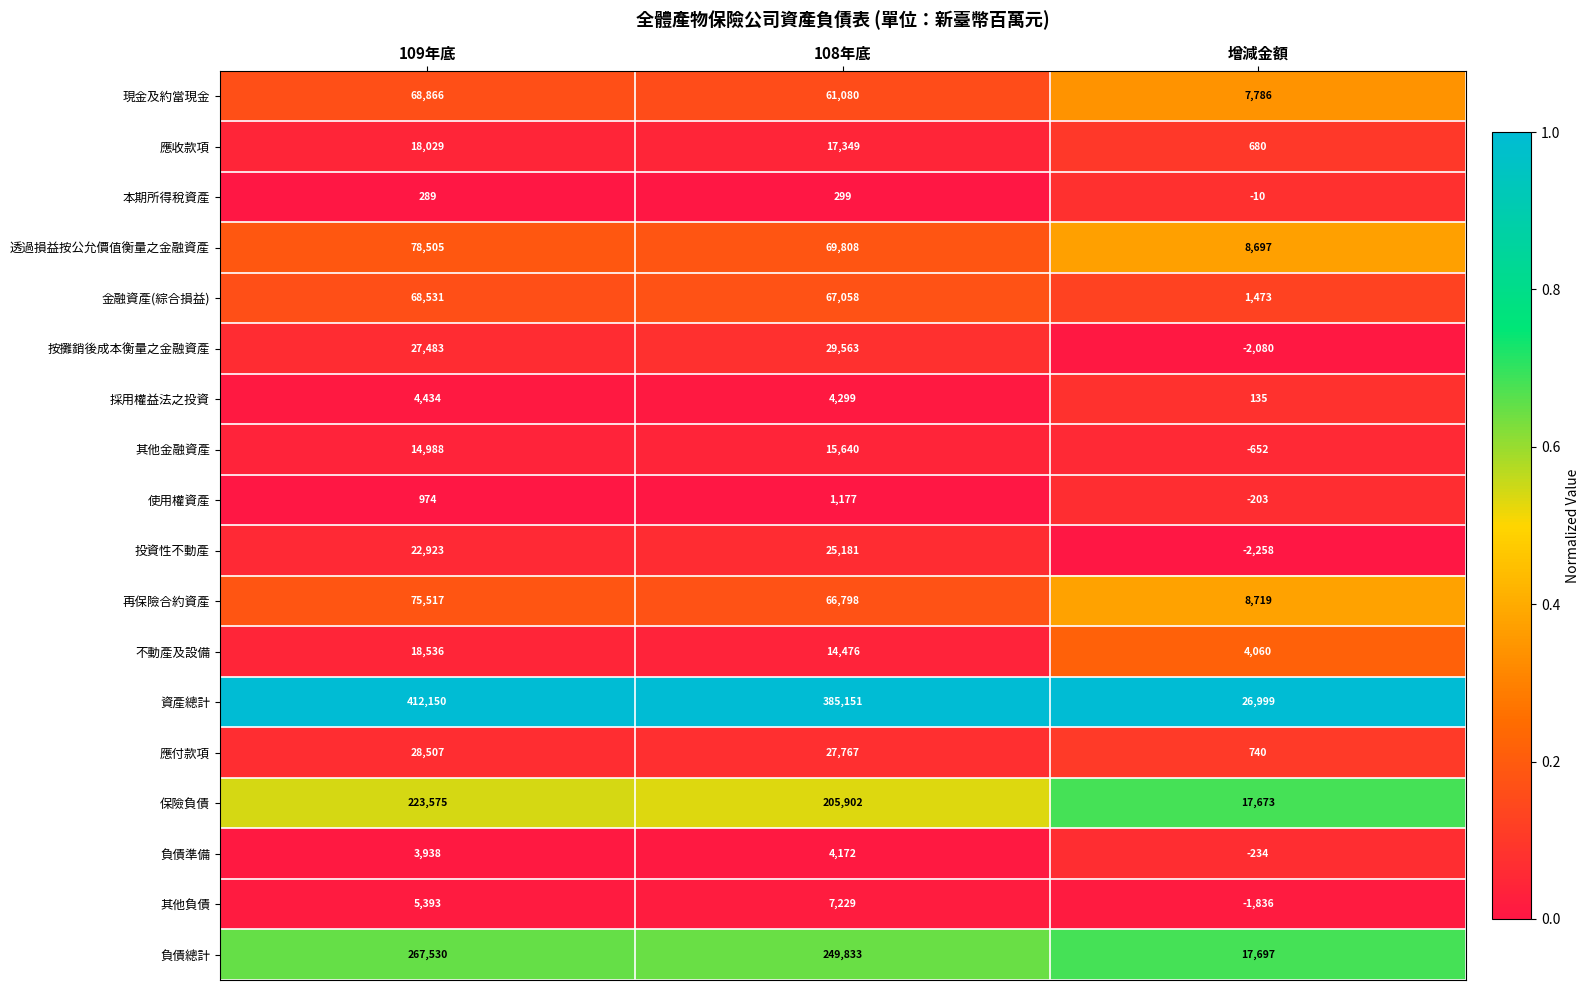

Rank the series by their maximum value, from highest to lowest.

資產總計, 負債總計, 保險負債, 透過損益按公允價值衡量之金融資產, 再保險合約資產, 現金及約當現金, 金融資產(綜合損益), 按攤銷後成本衡量之金融資產, 應付款項, 投資性不動產, 不動產及設備, 應收款項, 其他金融資產, 其他負債, 採用權益法之投資, 負債準備, 使用權資產, 本期所得稅資產